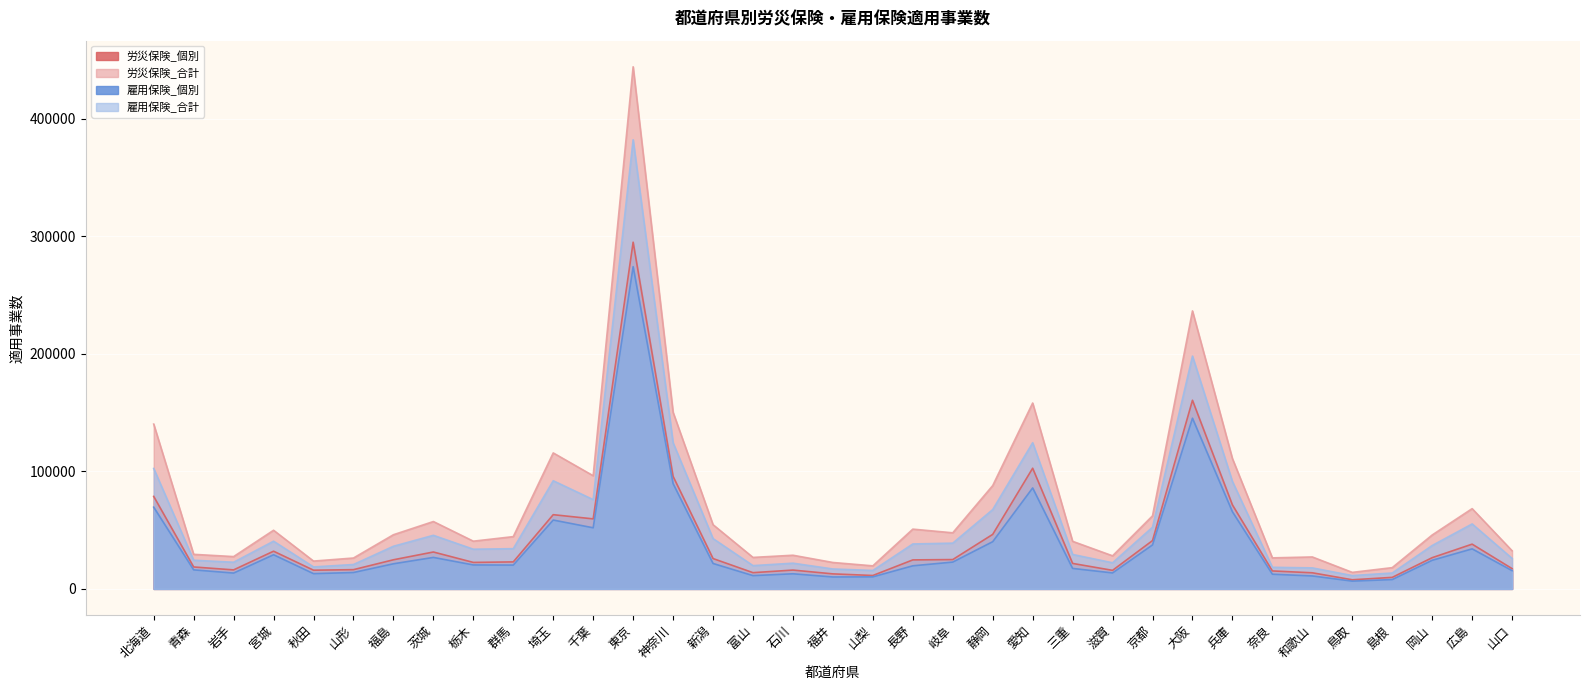

Reading right to left, transcribe all the data shown in this chart.

労災保険_個別: 山口=17244	広島=38078	岡山=26573	島根=9817	鳥取=7765	和歌山=13709	奈良=15285	兵庫=71449	大阪=160484	京都=41109	滋賀=15787	三重=21680	愛知=102667	静岡=46384	岐阜=24958	長野=24673	山梨=11418	福井=12792	石川=16018	富山=13817	新潟=25820	神奈川=95742	東京=294959	千葉=59576	埼玉=63145	群馬=22985	栃木=22528	茨城=31398	福島=24775	山形=16373	秋田=15917	宮城=32075	岩手=16180	青森=18661	北海道=78686
労災保険_合計: 山口=32452	広島=68287	岡山=45868	島根=18097	鳥取=14066	和歌山=27178	奈良=26409	兵庫=110866	大阪=236506	京都=62163	滋賀=28148	三重=40480	愛知=158148	静岡=87898	岐阜=47730	長野=50854	山梨=19623	福井=22481	石川=28645	富山=26794	新潟=54628	神奈川=150252	東京=444187	千葉=96275	埼玉=115682	群馬=44484	栃木=40605	茨城=57320	福島=46090	山形=26277	秋田=23676	宮城=49895	岩手=27495	青森=29407	北海道=140226
雇用保険_個別: 山口=15537	広島=34074	岡山=24348	島根=7951	鳥取=6623	和歌山=11026	奈良=12507	兵庫=65611	大阪=145219	京都=37431	滋賀=13597	三重=17433	愛知=85902	静岡=40163	岐阜=22817	長野=19652	山梨=10257	福井=10155	石川=12869	富山=11302	新潟=21637	神奈川=89540	東京=274135	千葉=51999	埼玉=58580	群馬=20276	栃木=20394	茨城=26795	福島=21371	山形=13950	秋田=12986	宮城=29066	岩手=13486	青森=16204	北海道=69548
雇用保険_合計: 山口=25942	広島=55267	岡山=36923	島根=13532	鳥取=11335	和歌山=17879	奈良=18384	兵庫=91362	大阪=198046	京都=52468	滋賀=22233	三重=29306	愛知=124359	静岡=67486	岐阜=38936	長野=38235	山梨=15694	福井=16952	石川=21883	富山=19809	新潟=42808	神奈川=124296	東京=382102	千葉=75949	埼玉=92004	群馬=34229	栃木=33771	茨城=45589	福島=36276	山形=20755	秋田=18700	宮城=40587	岩手=22688	青森=24394	北海道=102465